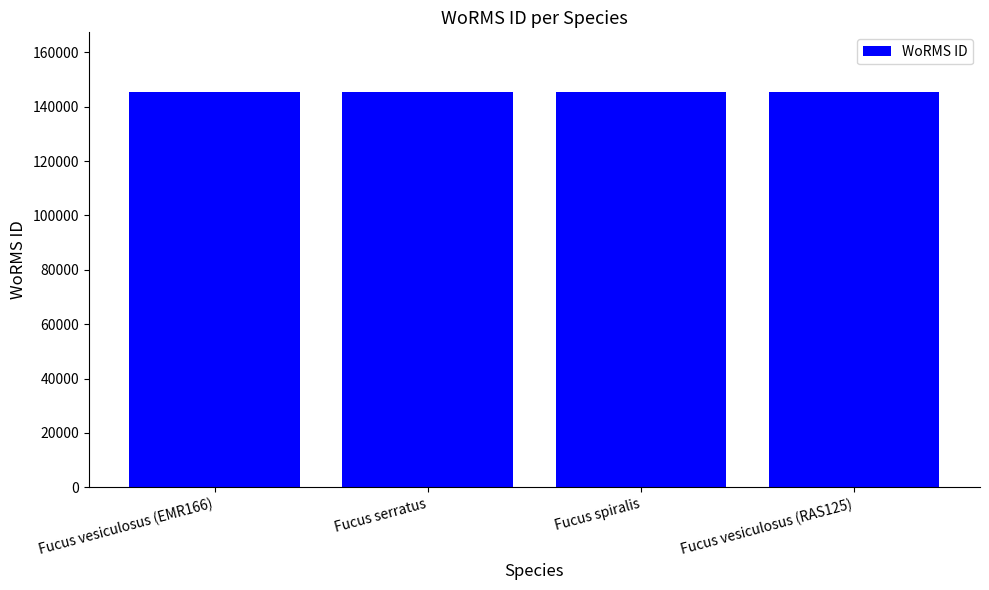

What is the label of the 2nd bar from the right?

Fucus spiralis